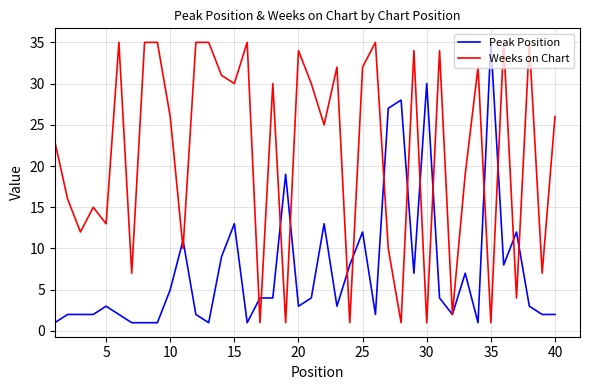

What is the maximum value shown in the chart?

35